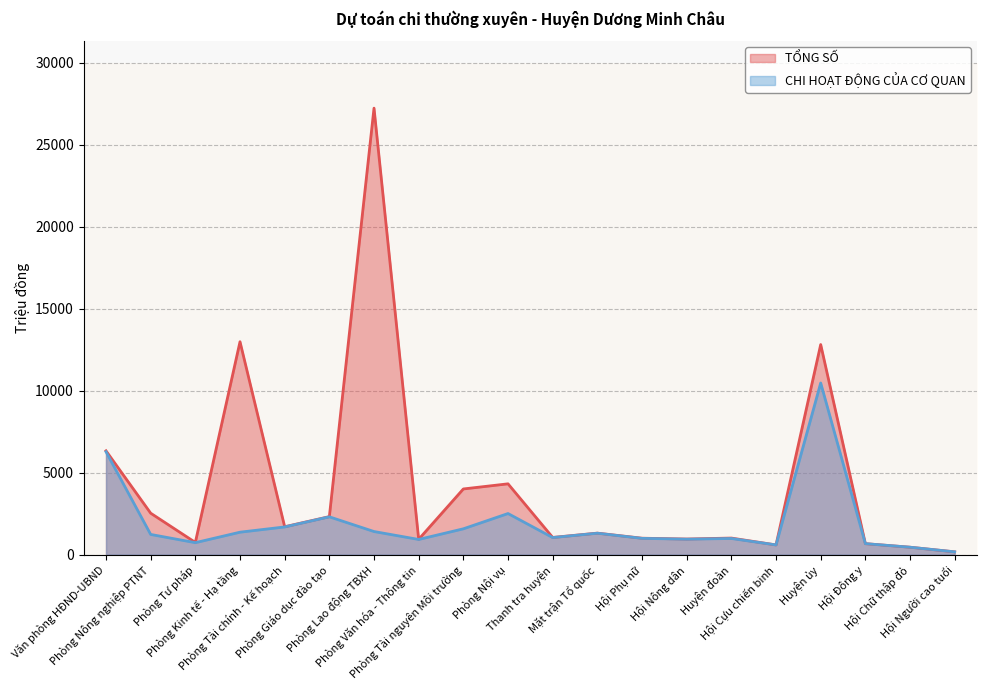

What is the difference between the highest and lowest values at Phòng Kinh tế - Hạ tầng?

11614